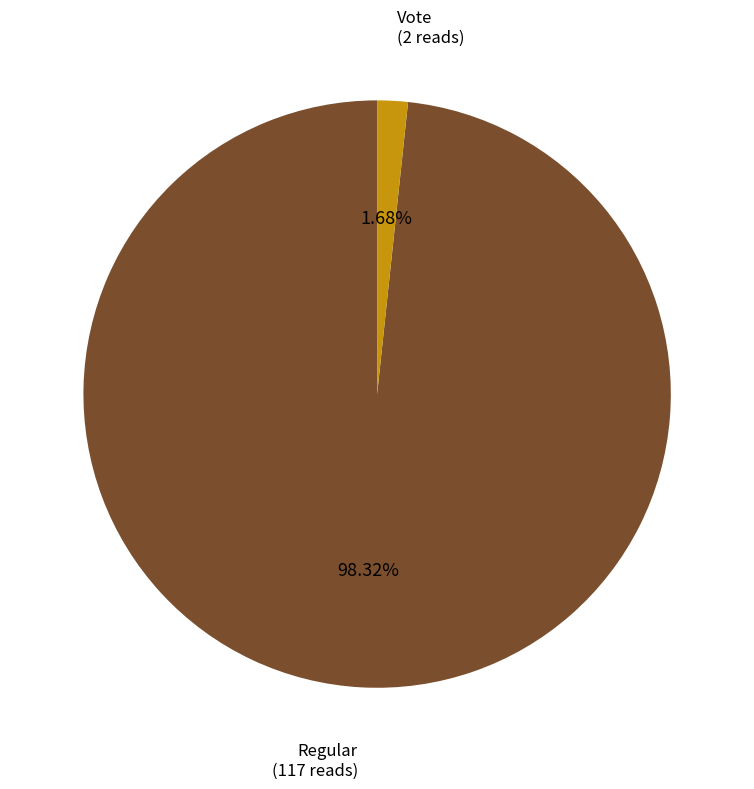

How many slices are in this pie chart?

2